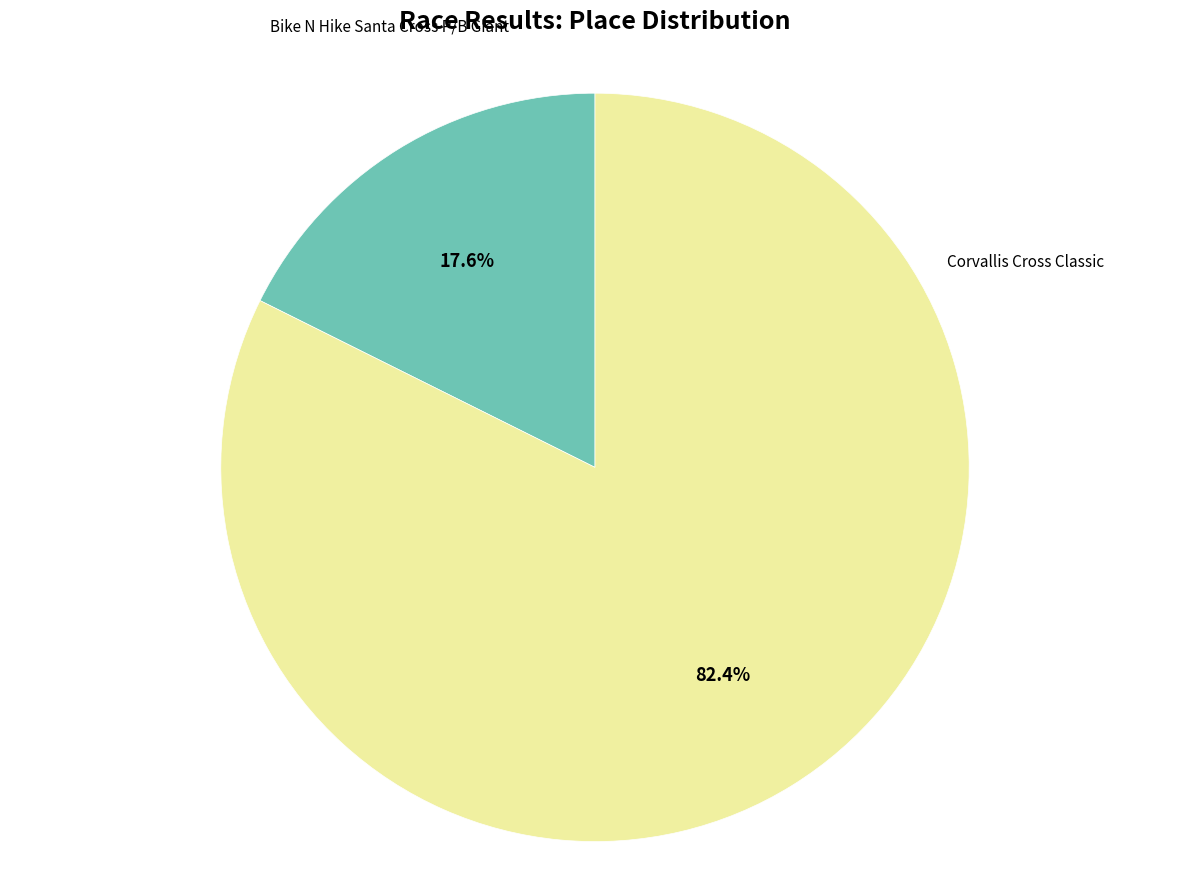

Is there a majority slice in this chart?

Yes